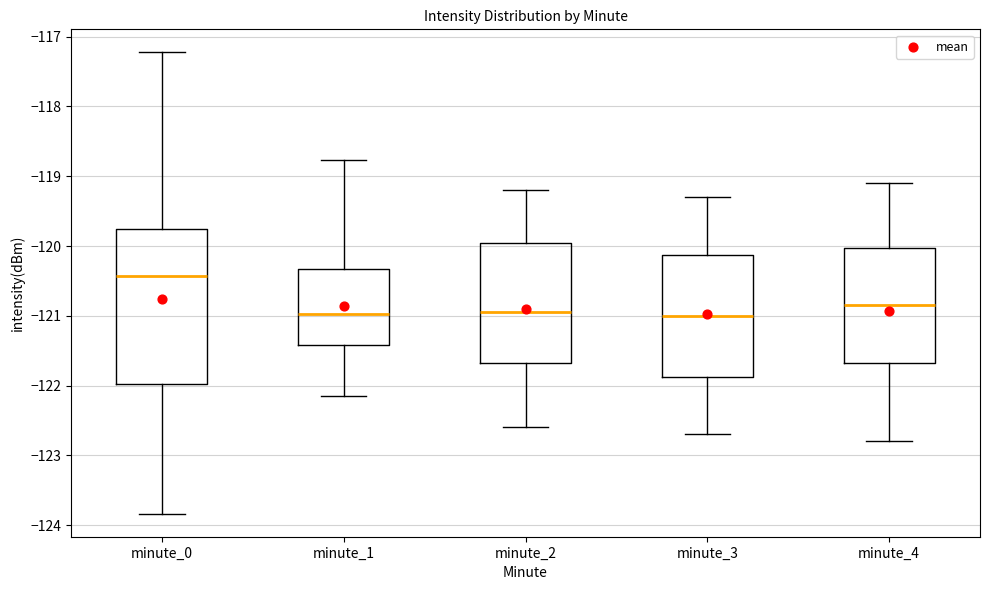

Which box has the highest median line?

minute_0